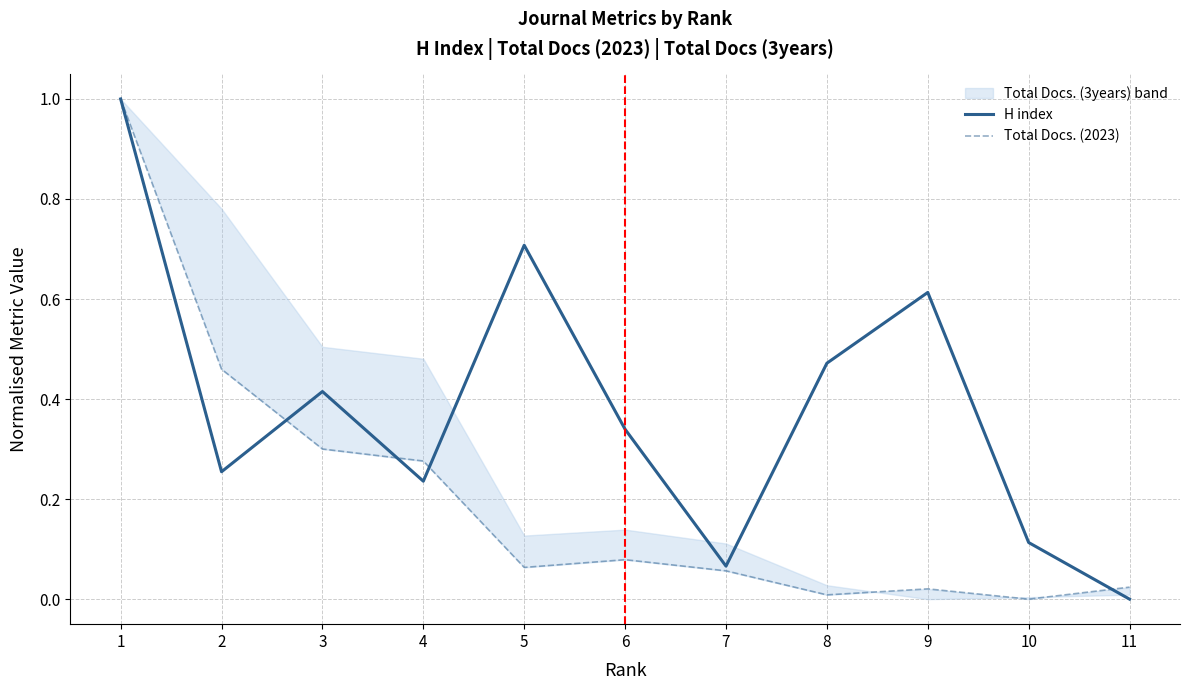

List the series in order of their peak value, lowest first.

H index, Total Docs. (2023)